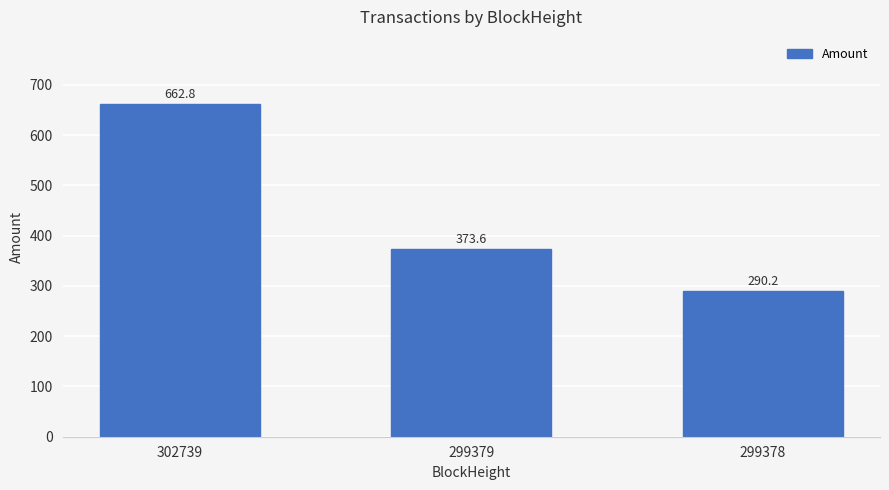

The value at 302739 is 430.8. True or false?

False